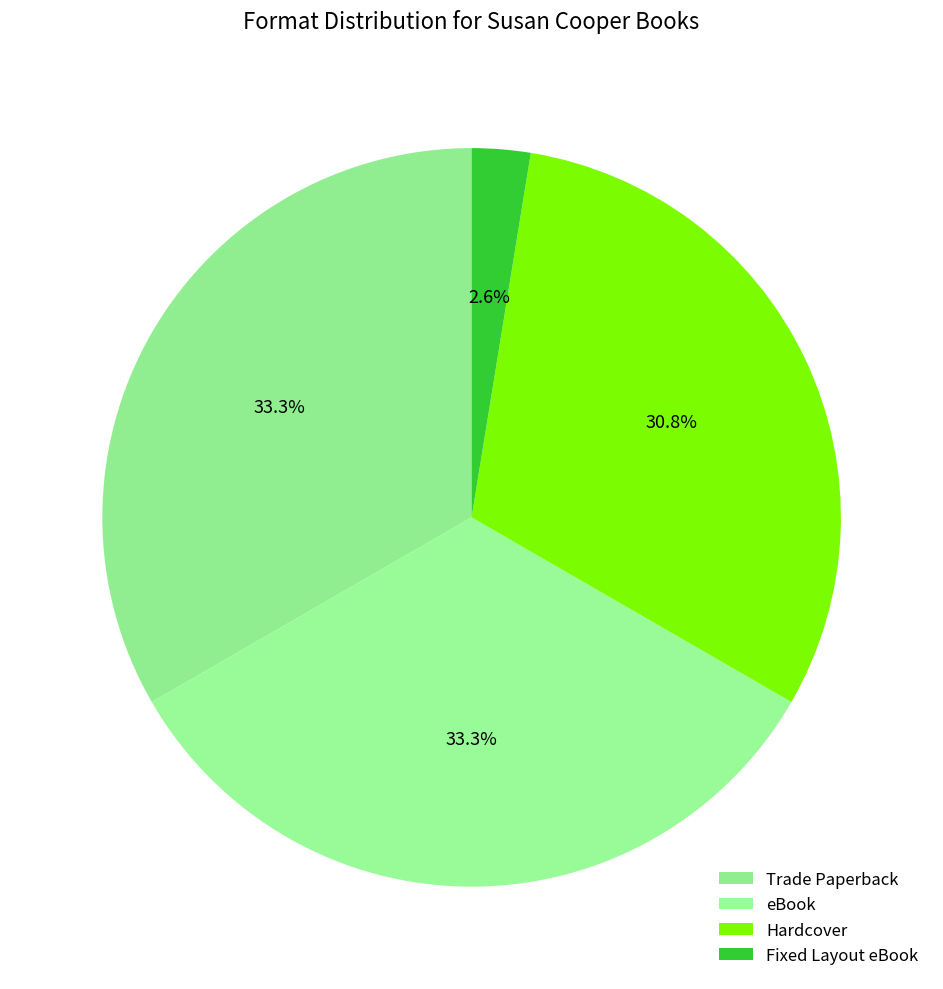

What percentage is NOT represented by Trade Paperback?

66.7%